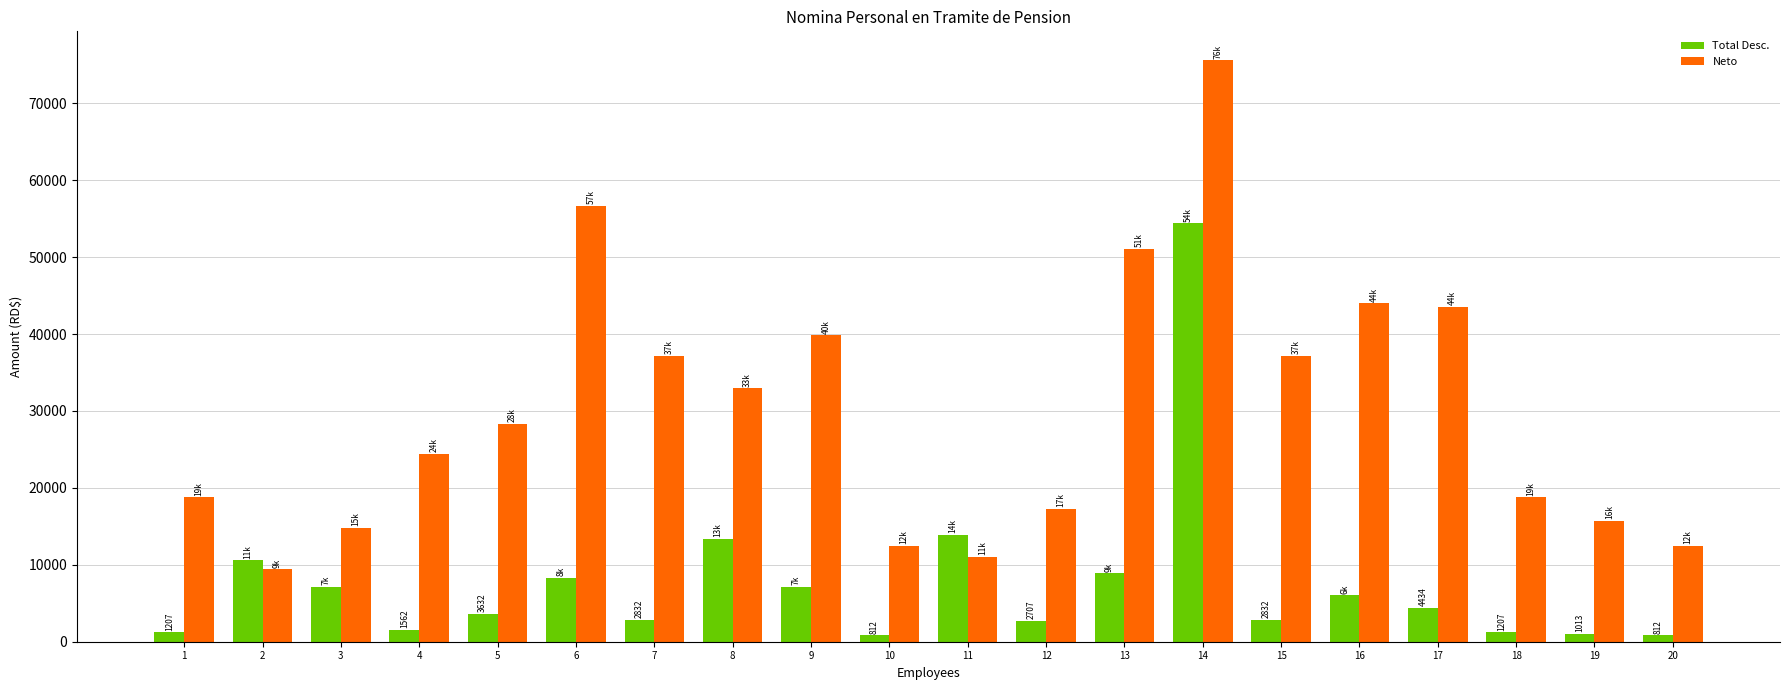

What is the difference between the highest and lowest values at 4?

22876.8